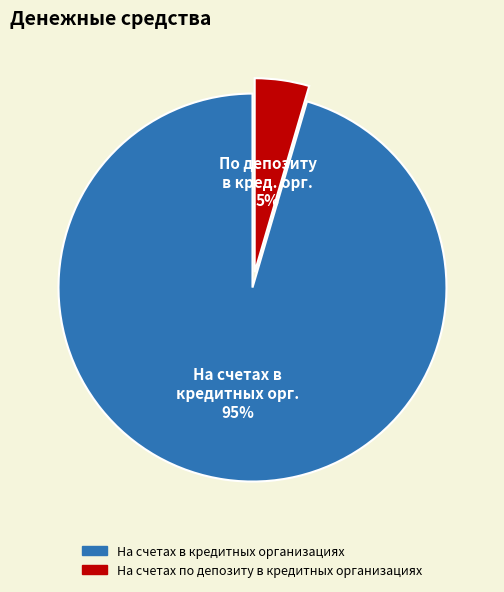

How many segments does this pie chart have?

2